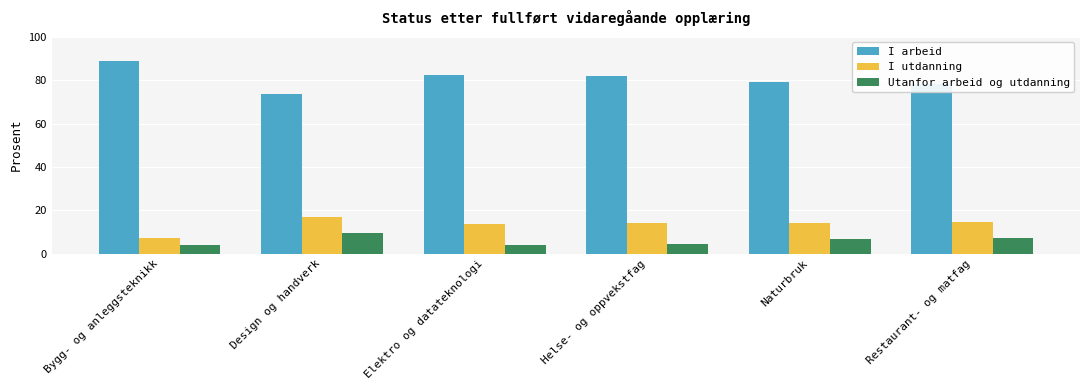

What is the difference between the maximum and minimum values in the I utdanning series?

9.6